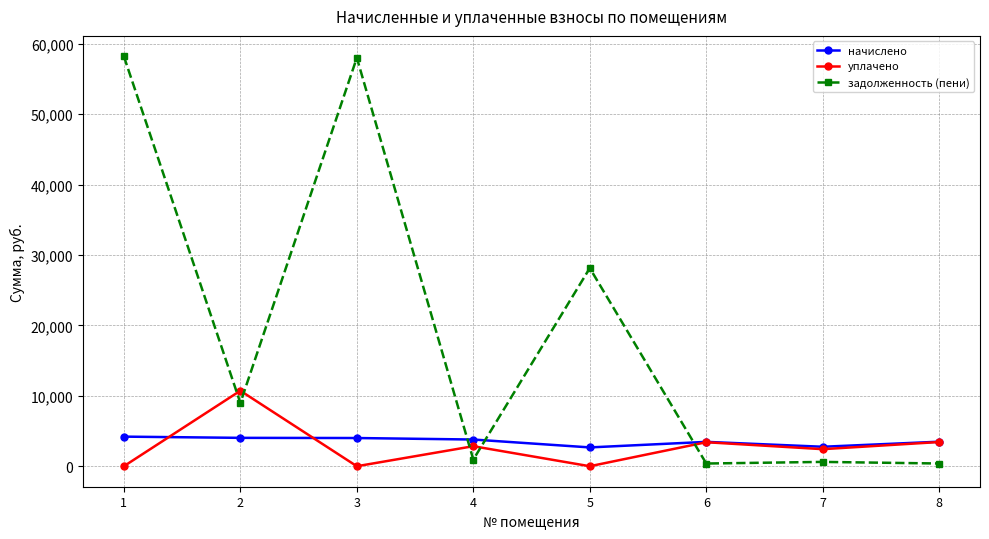

True or false: уплачено and задолженность (пени) intersect in this chart.

True